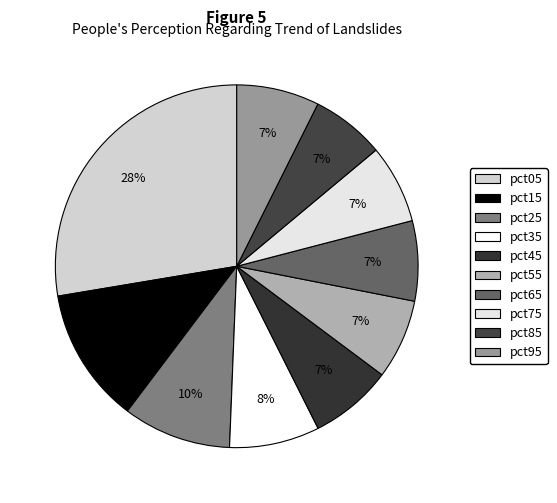

To the nearest percent, what is the average slice percentage?

10%